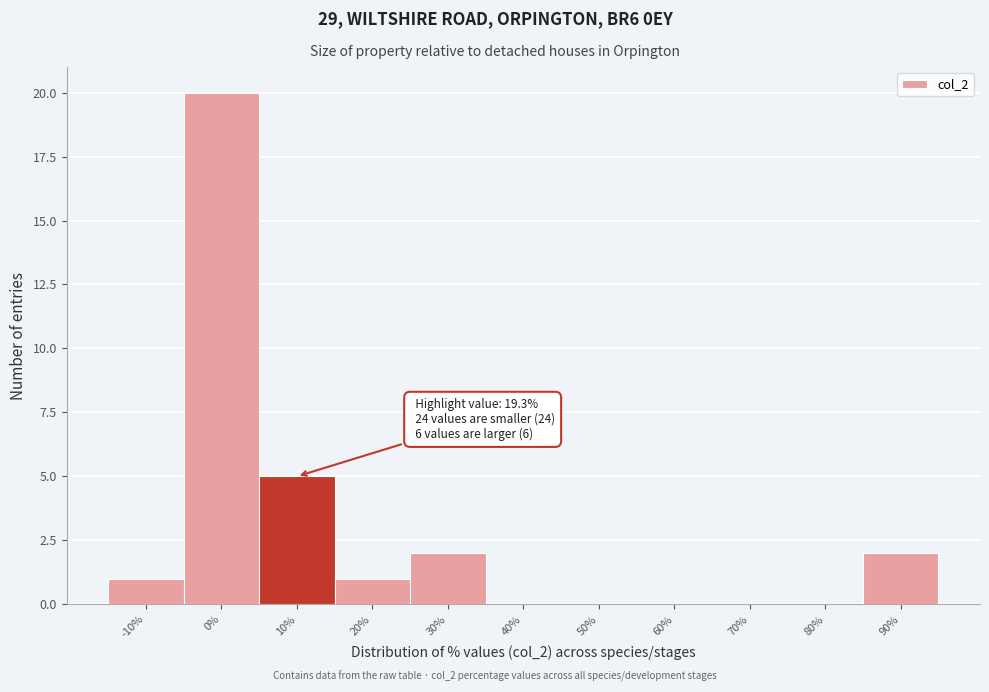

Reading left to right, list all the values displayed in this chart.

-10%=1	0%=20	10%=5	20%=1	30%=2	40%=0	50%=0	60%=0	70%=0	80%=0	90%=2